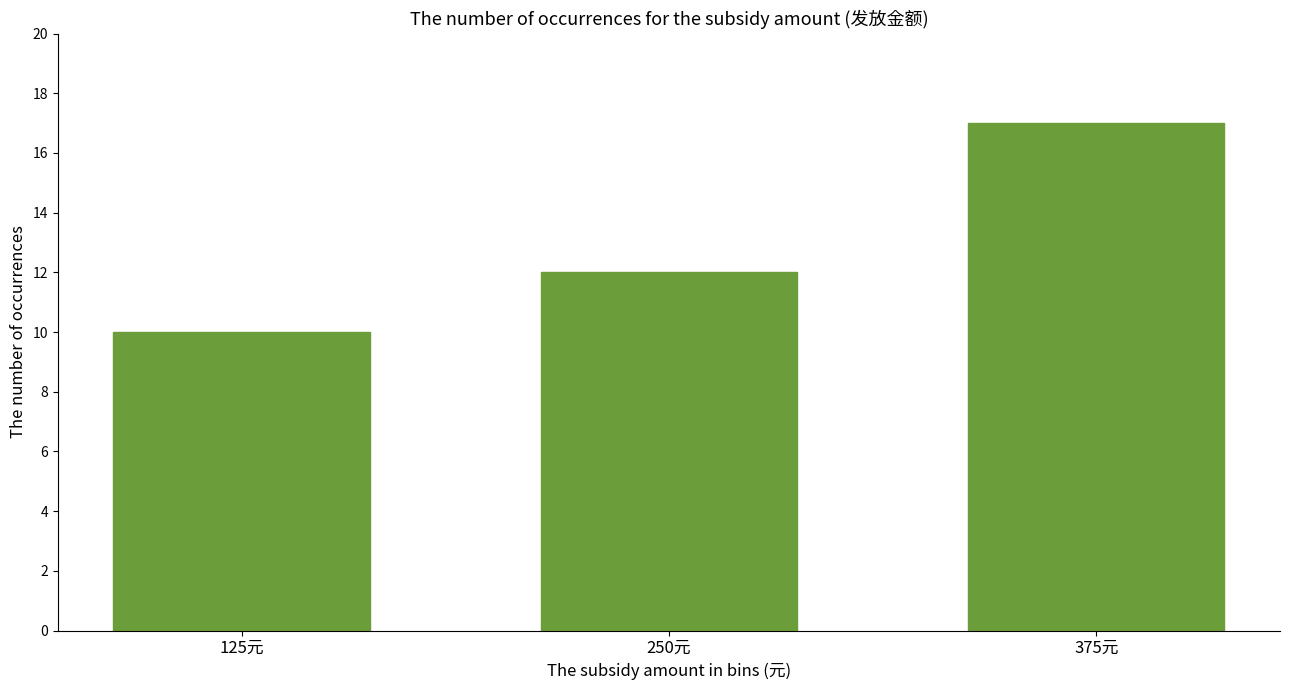

Reading left to right, list all the values displayed in this chart.

125元=10	250元=12	375元=17